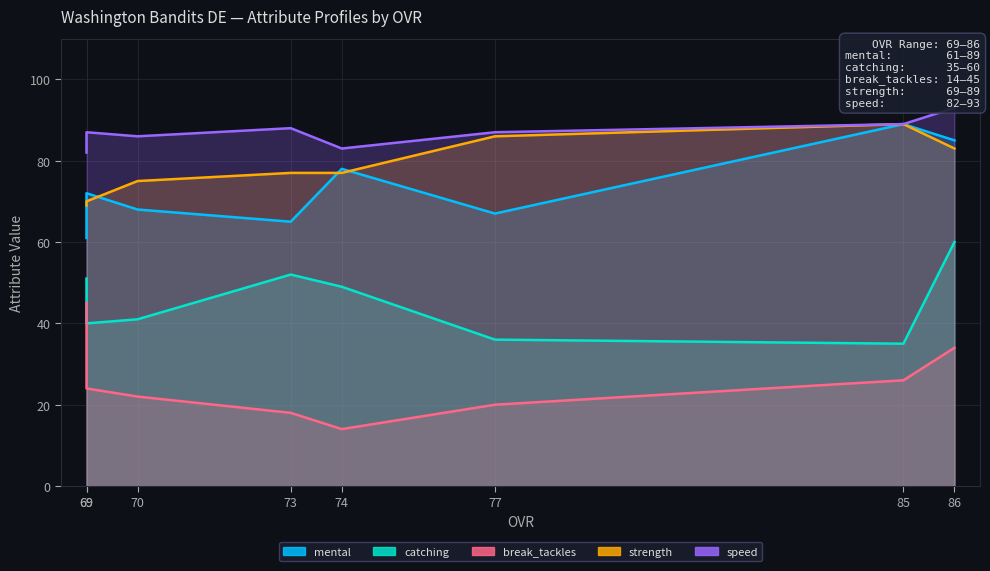

Reading left to right, extract all data points from this chart.

mental: 61	72	68	65	78	67	89	85
catching: 51	40	41	52	49	36	35	60
break_tackles: 45	24	22	18	14	20	26	34
strength: 69	70	75	77	77	86	89	83
speed: 82	87	86	88	83	87	89	93